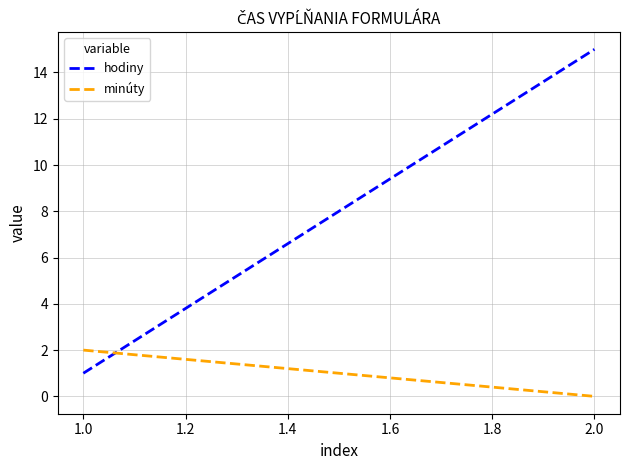

Reading left to right, transcribe all the data shown in this chart.

hodiny: 1	15
minúty: 2	0